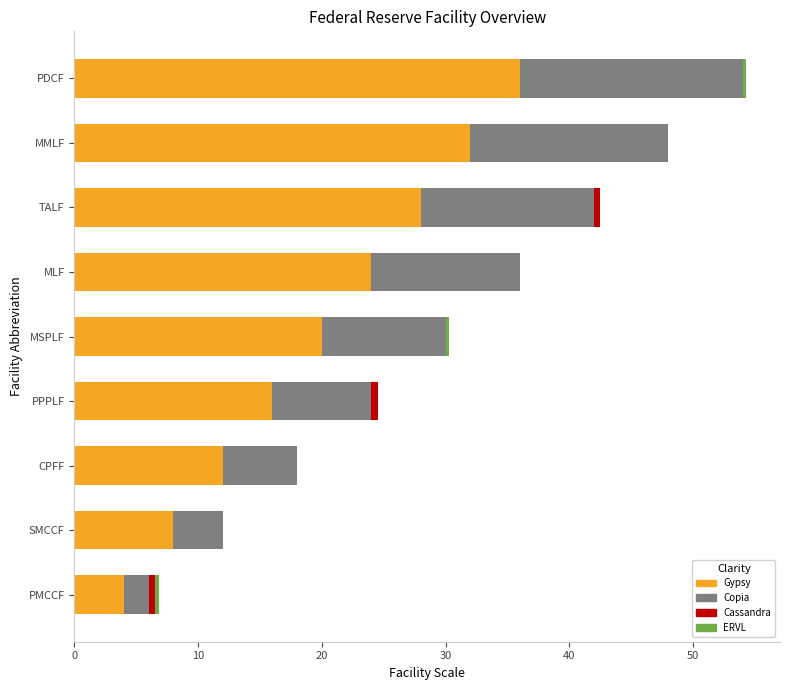

Count the number of categories in the chart.

9